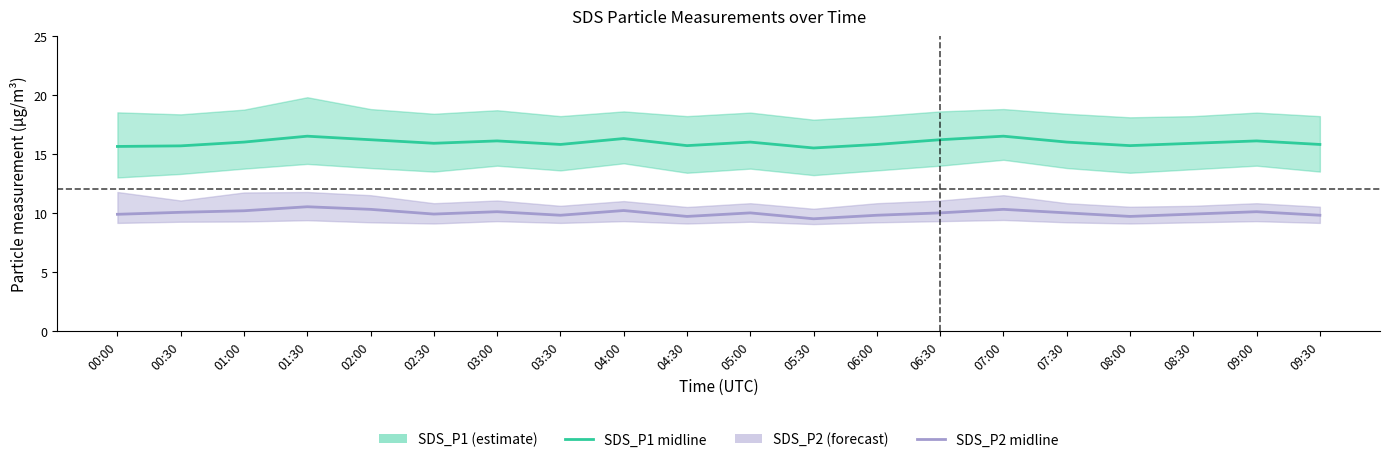

How many lines are shown in the chart?

2